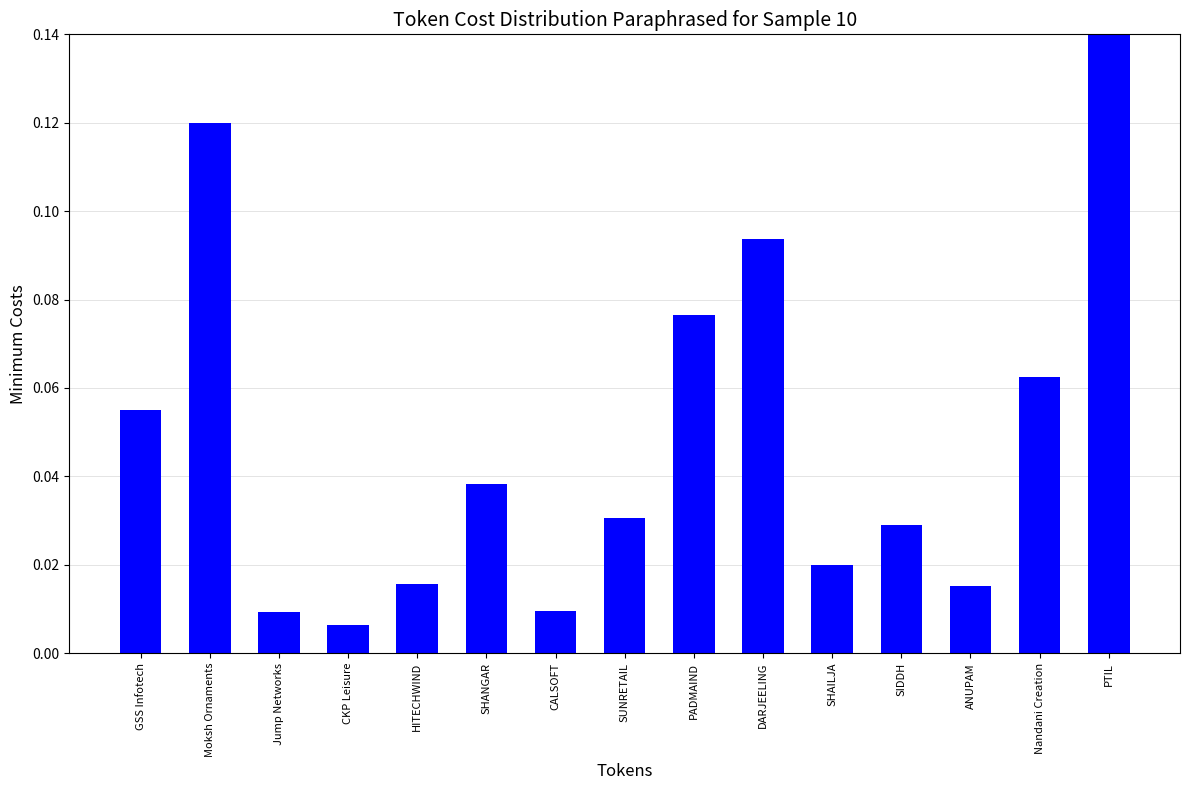

List the labels in order of value, smallest first.

CKP Leisure, Jump Networks, CALSOFT, ANUPAM, HITECHWIND, SHAILJA, SIDDH, SUNRETAIL, SHANGAR, GSS Infotech, Nandani Creation, PADMAIND, DARJEELING, Moksh Ornaments, PTIL